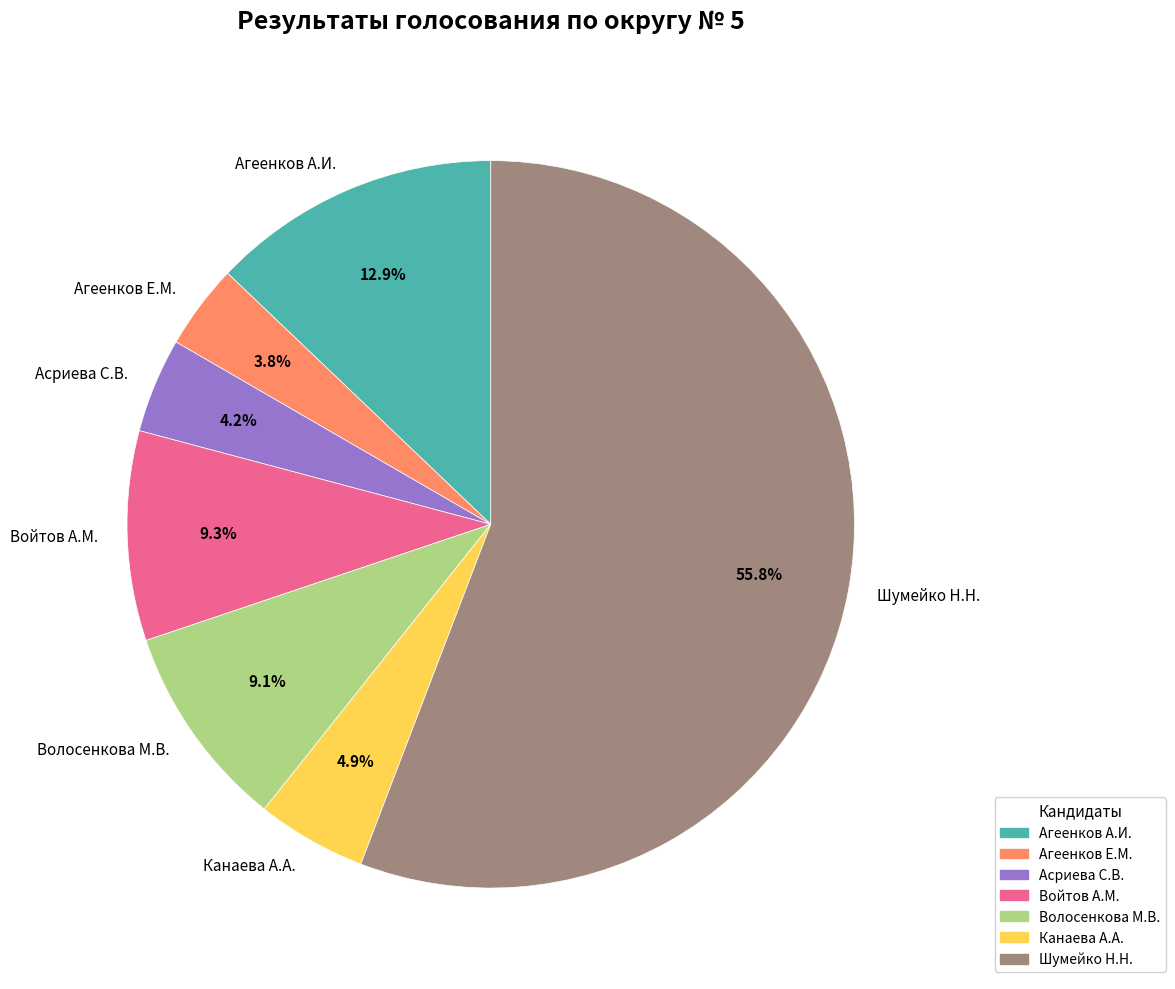

How many slices are in this pie chart?

7